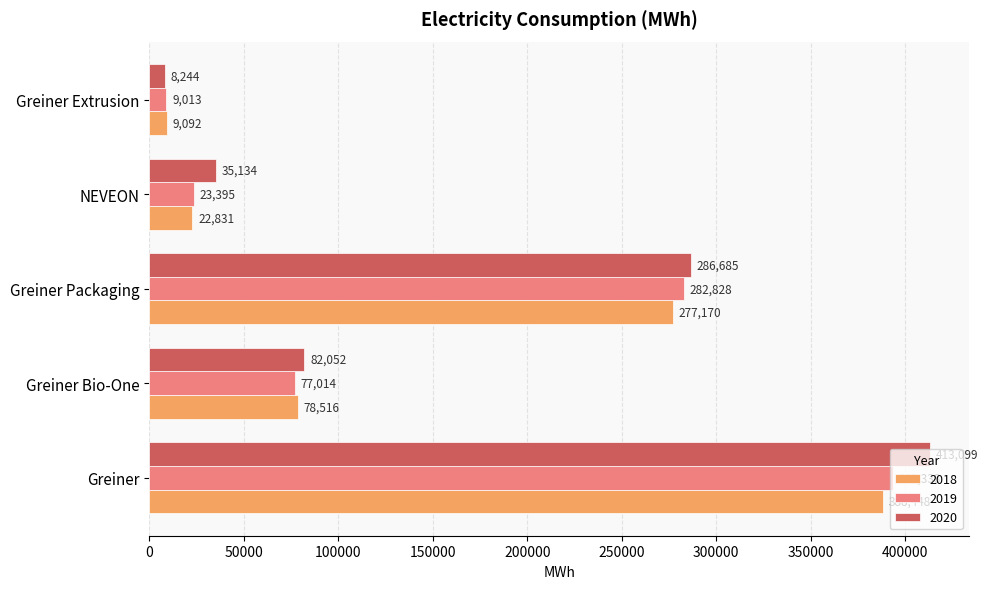

At how many categories does at least one series exceed 107219?

2